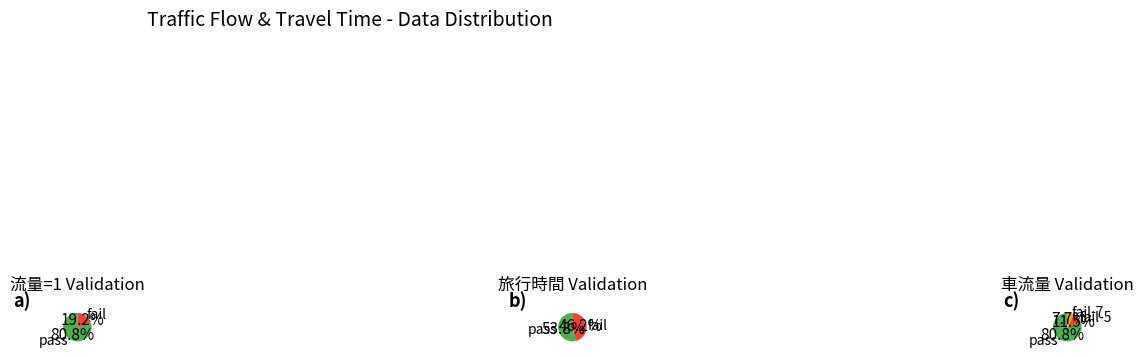

Is it true that 25 is 4% of the pie?

False